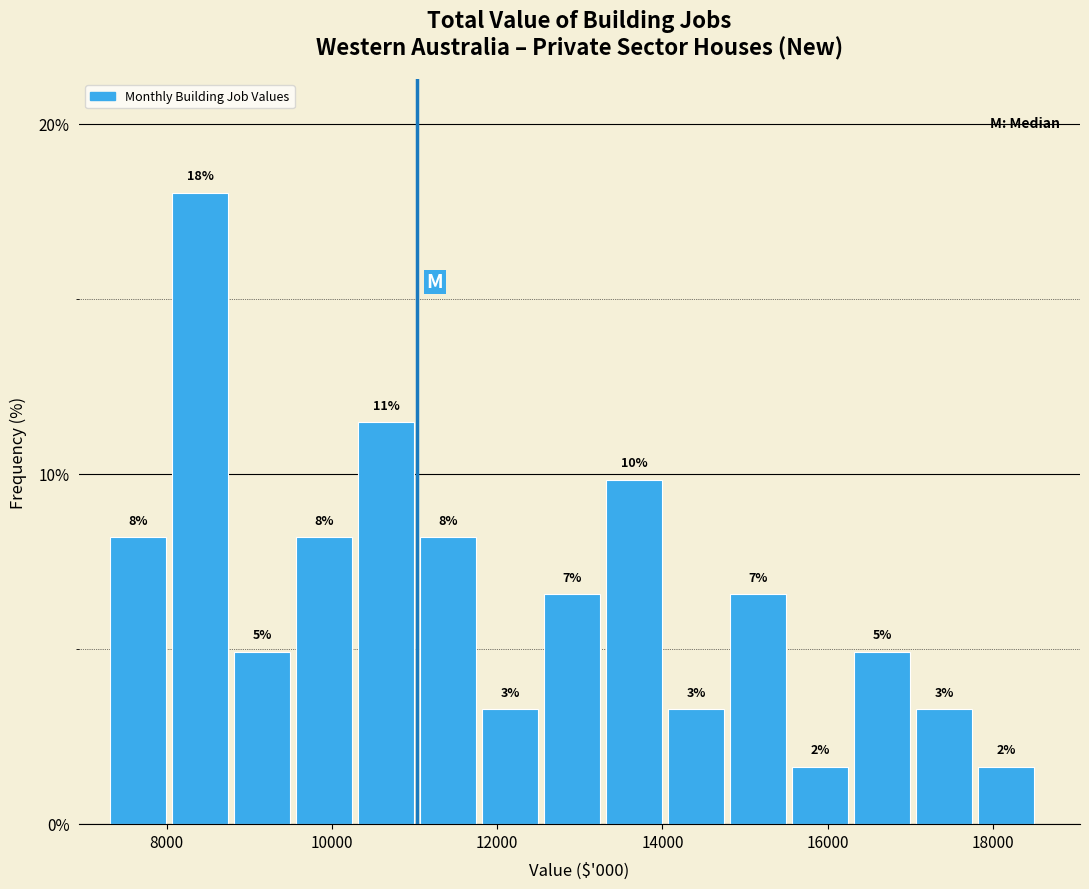

Around what value on the x-axis is the tallest bar? Give the approximate position of its centre, as read against the axis.

8400